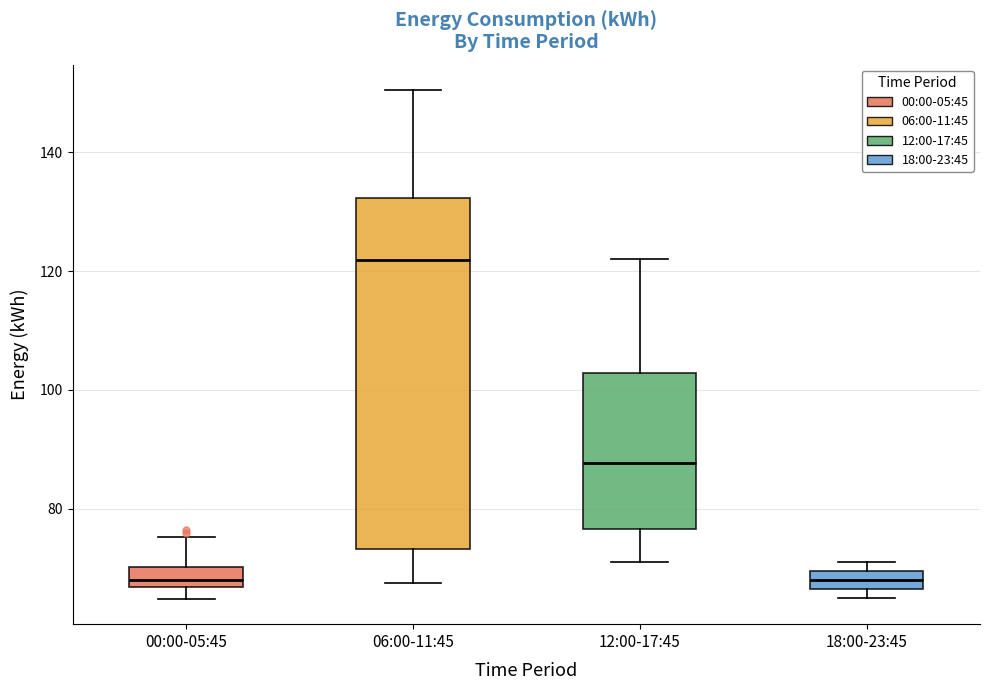

Reading left to right, read every box against the y-axis: the position of its median line, the range the box covers, and the ends of its whiskers. The values are not printed on the chart, so give them approximately, as read against the axis.

00:00-05:45: median 68, box 66 to 70, whiskers 64 to 76
06:00-11:45: median 122, box 74 to 132, whiskers 68 to 150
12:00-17:45: median 88, box 76 to 102, whiskers 72 to 122
18:00-23:45: median 68, box 66 to 70, whiskers 66 (just below the box's lower edge) to 72